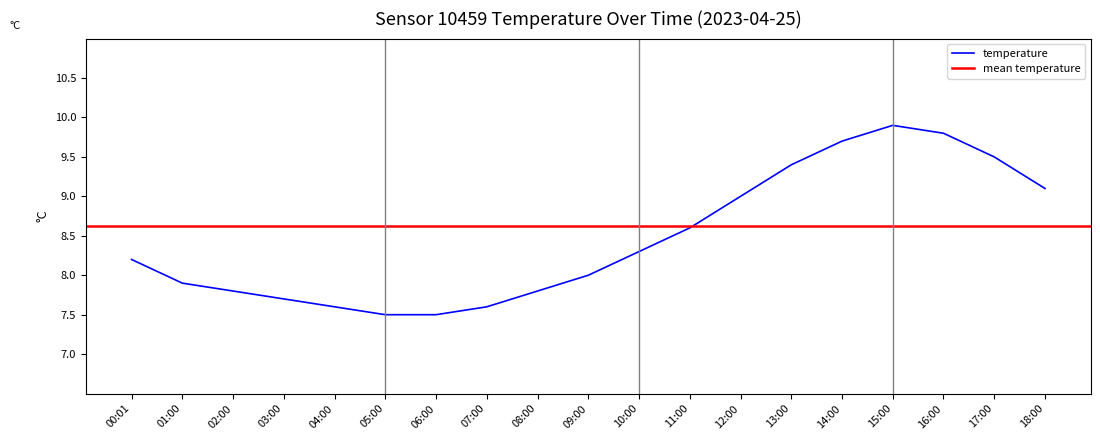

The value at 10:00 is 8.3. True or false?

True